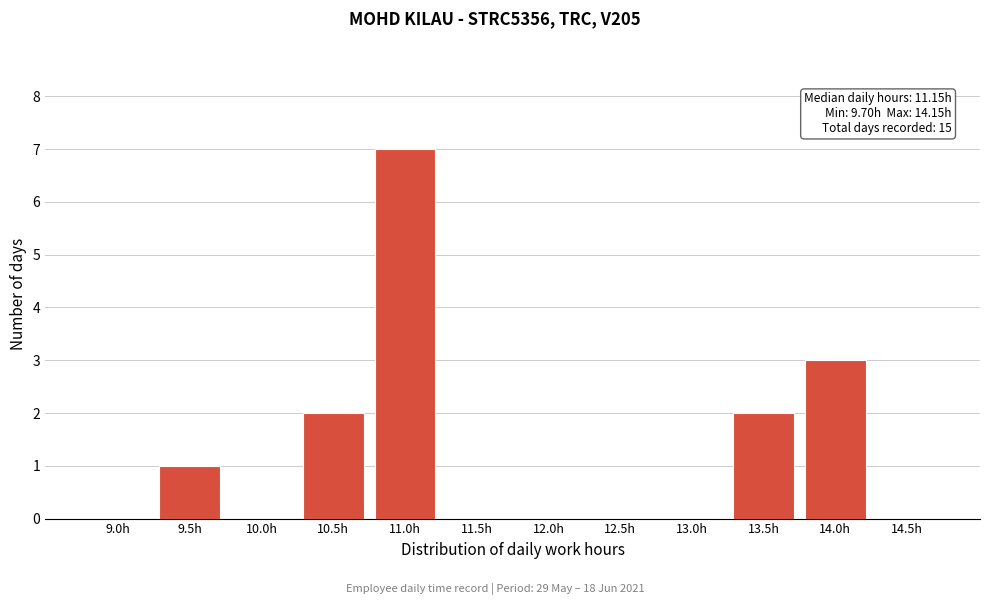

Reading right to left, list all the values displayed in this chart.

14.5h=0	14.0h=3	13.5h=2	13.0h=0	12.5h=0	12.0h=0	11.5h=0	11.0h=7	10.5h=2	10.0h=0	9.5h=1	9.0h=0